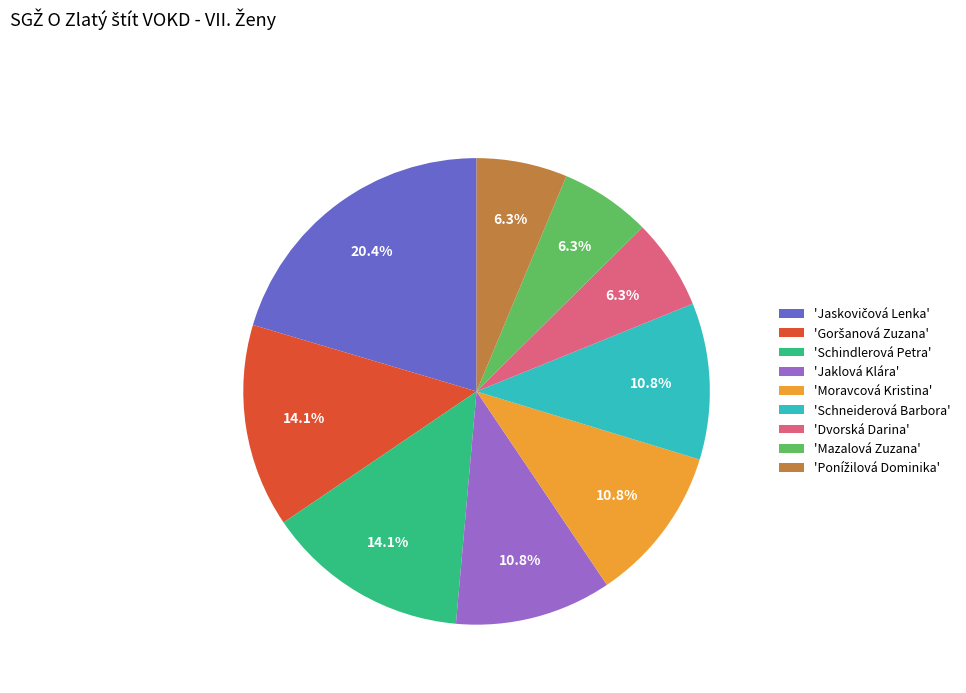

Between 'Schindlerová Petra' and 'Jaklová Klára', which is larger?

'Schindlerová Petra'